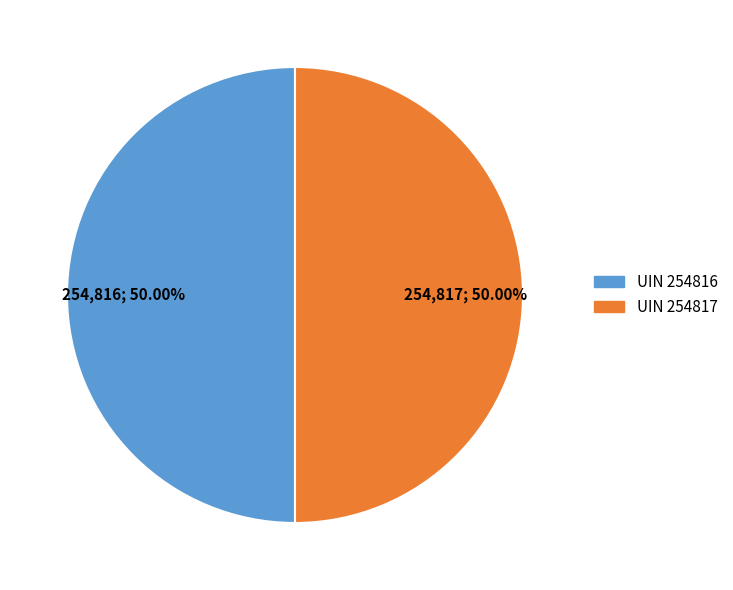

Rank the categories by value from lowest to highest.

254816, 254817